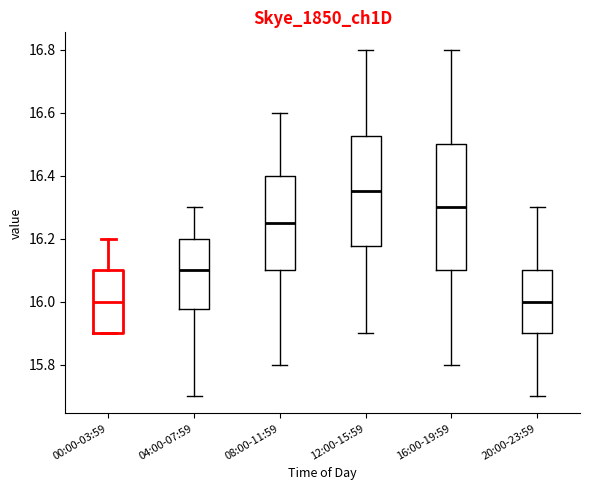

Which box is the tallest, from its lower edge to its upper edge?

16:00-19:59